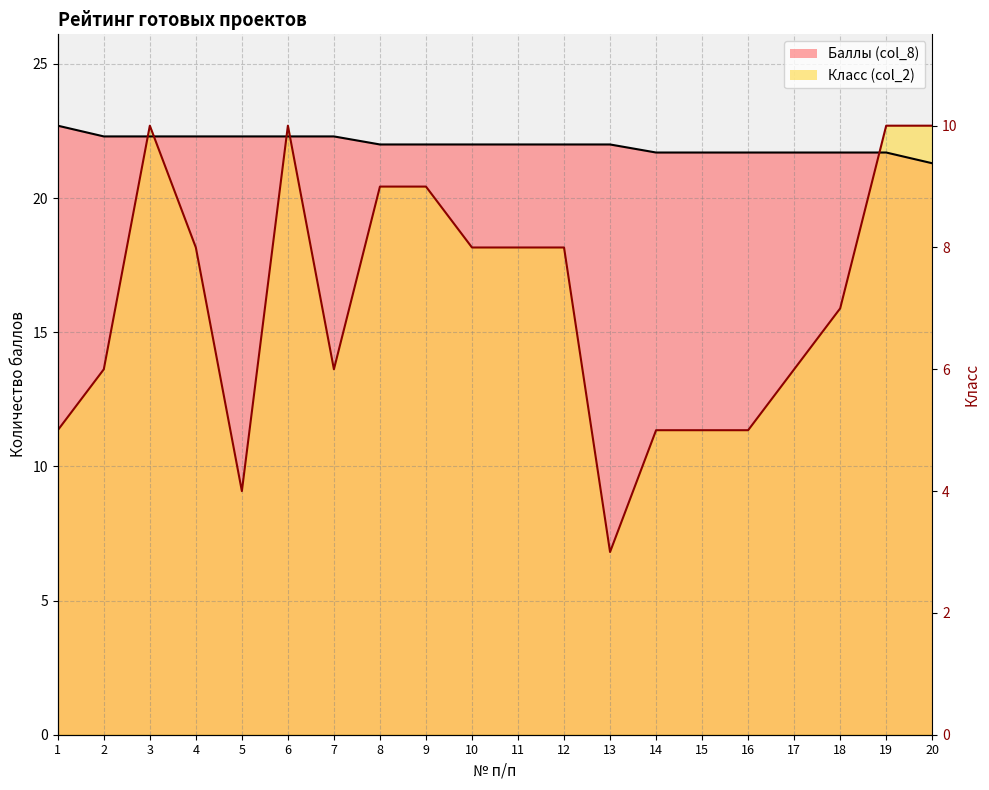

Which series has the largest total across all categories?

Баллы (col_8)